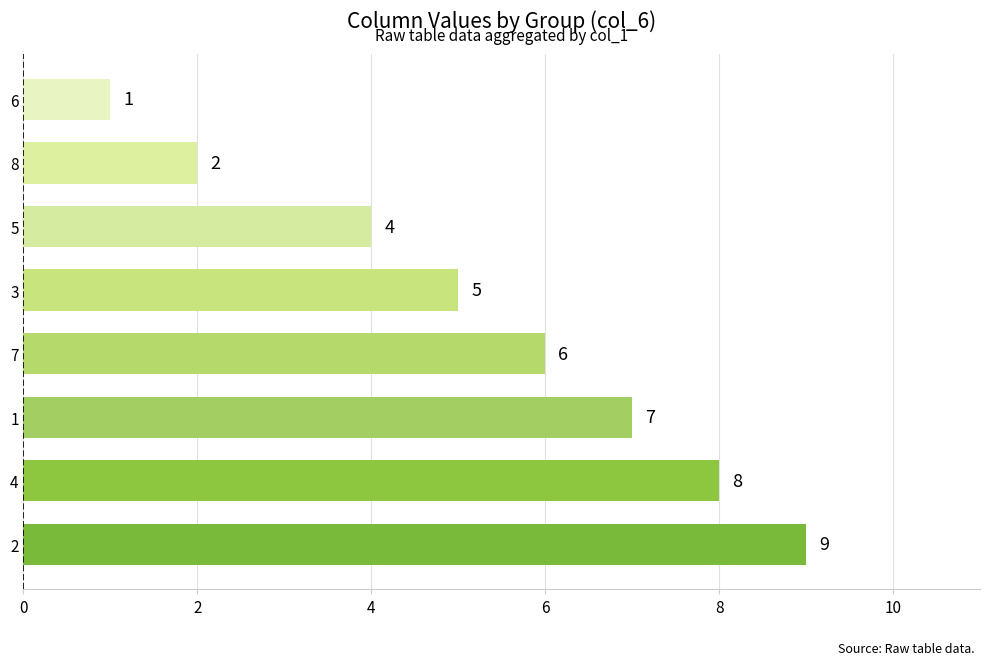

Count the number of categories in the chart.

8